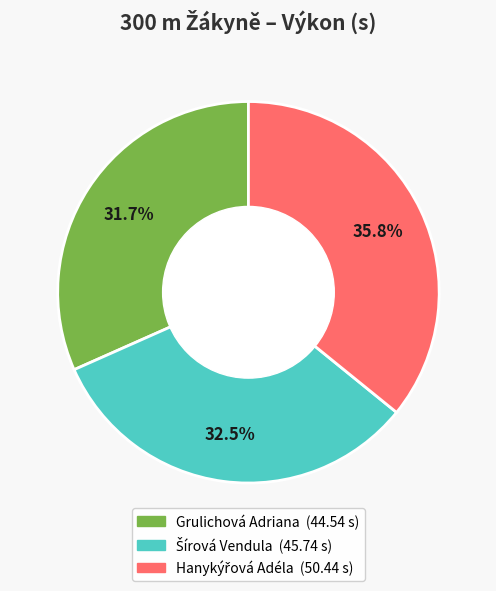

To the nearest percent, what is the difference between the largest and smallest slice percentages?

4%